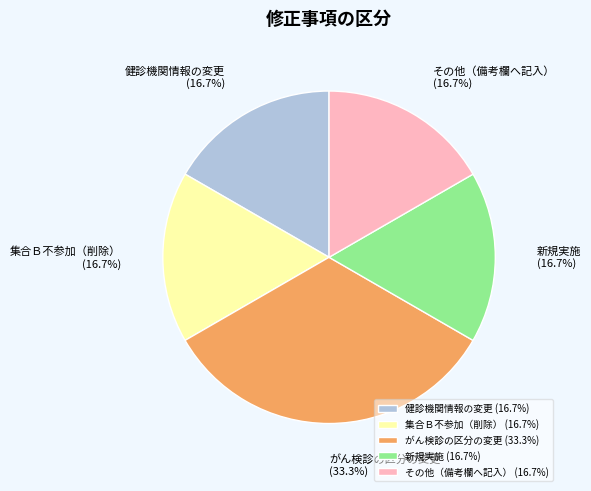

What is the ratio of the value at その他（備考欄へ記入） to the value at 集合Ｂ不参加（削除）?

1.0